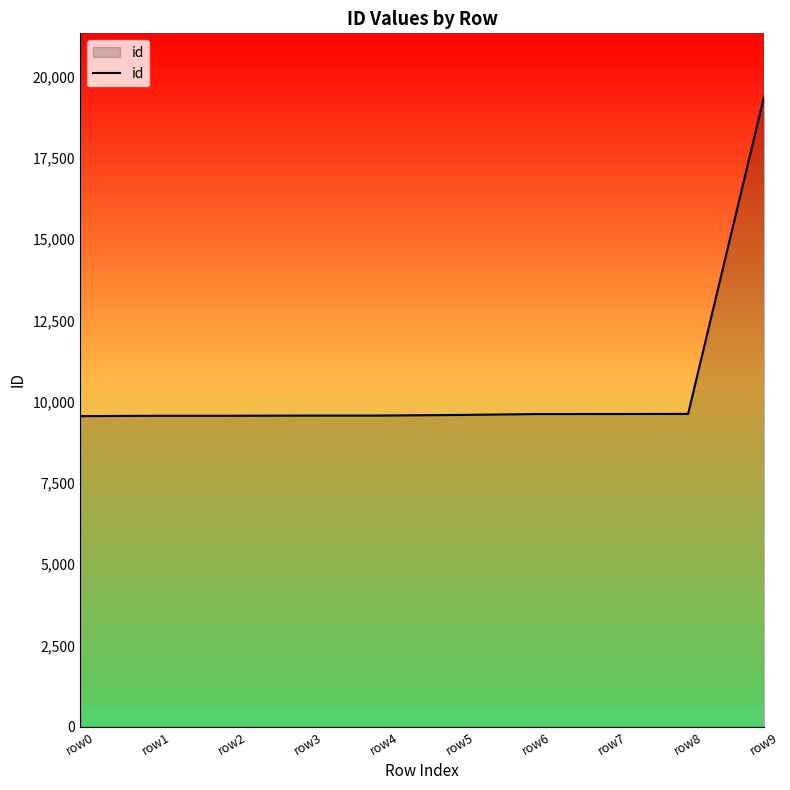

Is it true that the value at row5 is 15865?

False